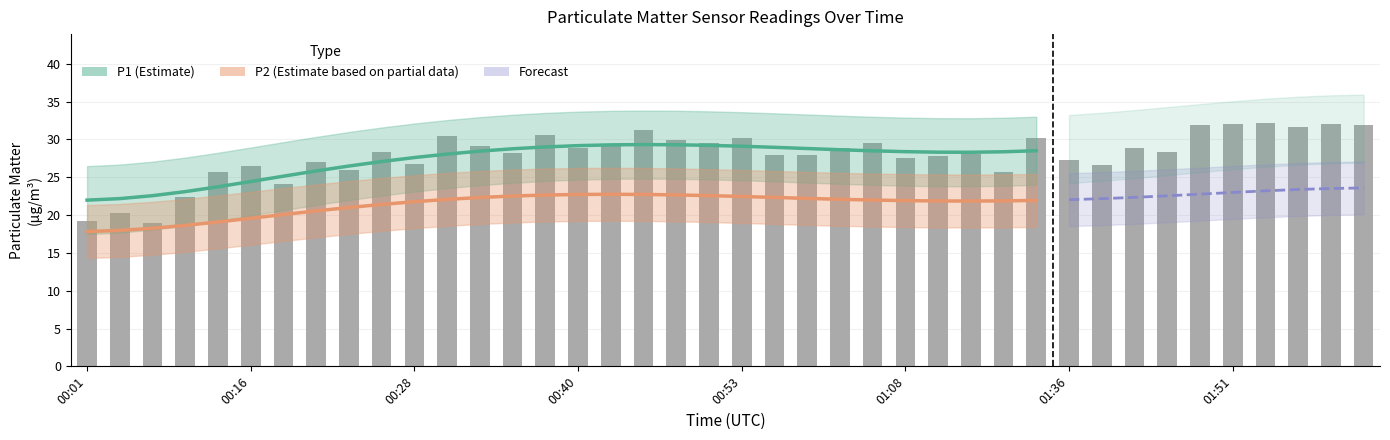

What is the label of the 35th bar from the right?

00:16